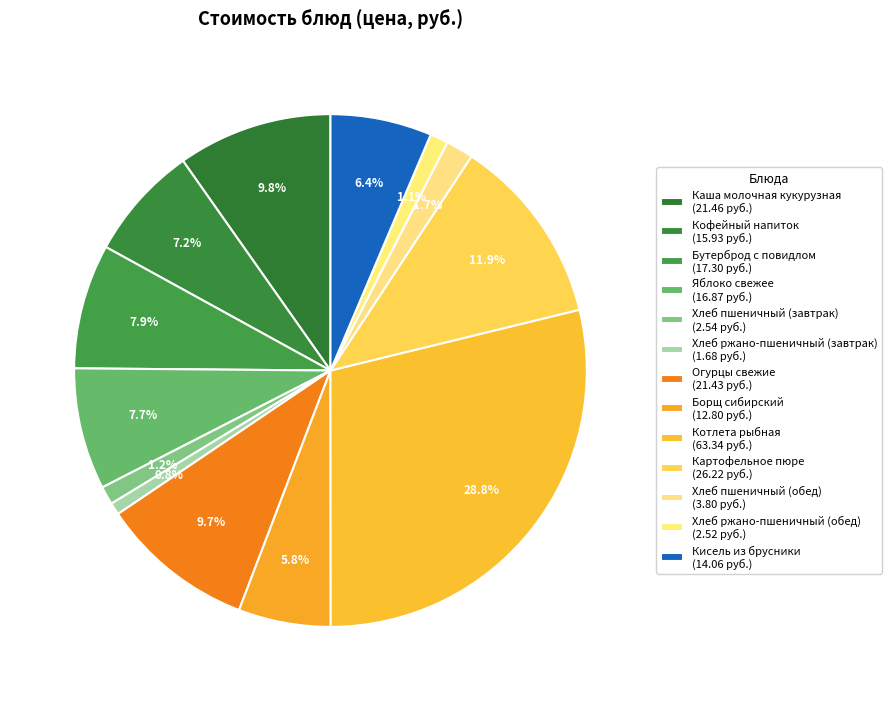

To the nearest percent, what is the difference between the Хлеб пшеничный (завтрак) and Кофейный напиток slice percentages?

6%